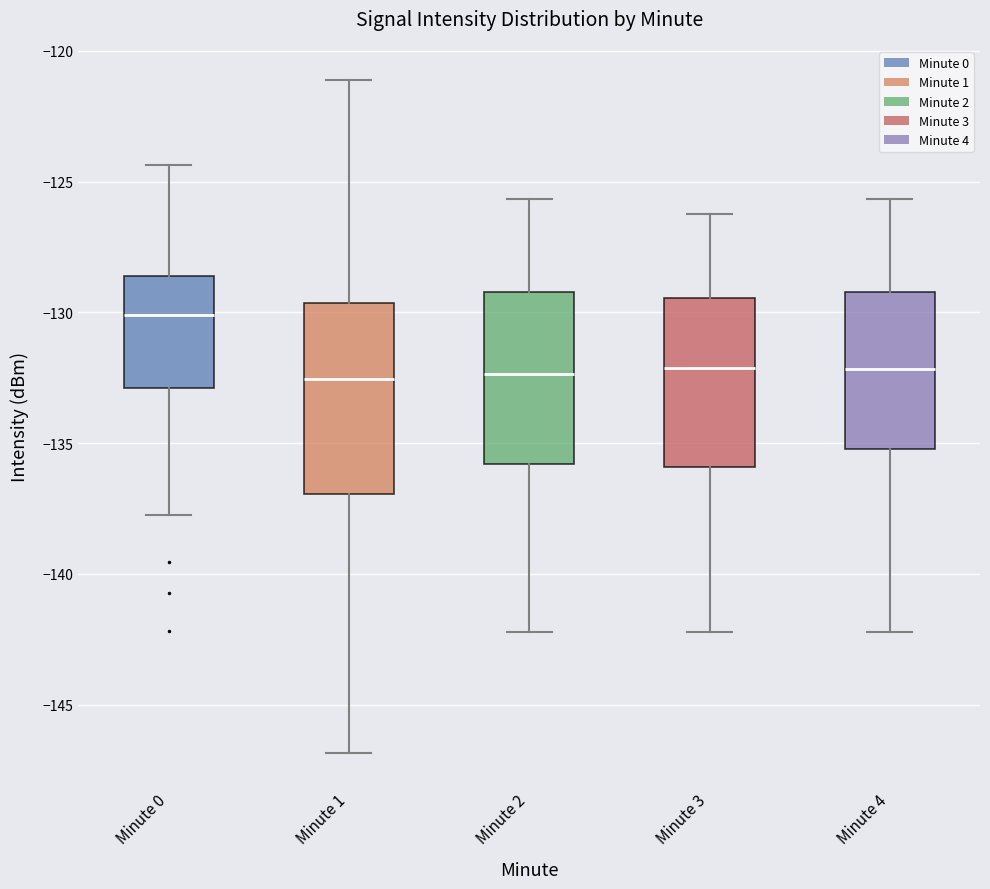

Reading left to right, read every box against the y-axis: the position of its median line, the range the box covers, and the ends of its whiskers. The values are not printed on the chart, so give them approximately, as read against the axis.

Minute 0: median -130.0, box -133.0 to -128.5, whiskers -137.5 to -124.5
Minute 1: median -132.5, box -137.0 to -129.5, whiskers -147.0 to -121.0
Minute 2: median -132.5, box -136.0 to -129.0, whiskers -142.0 to -125.5
Minute 3: median -132.0, box -136.0 to -129.5, whiskers -142.0 to -126.0
Minute 4: median -132.0, box -135.0 to -129.0, whiskers -142.0 to -125.5